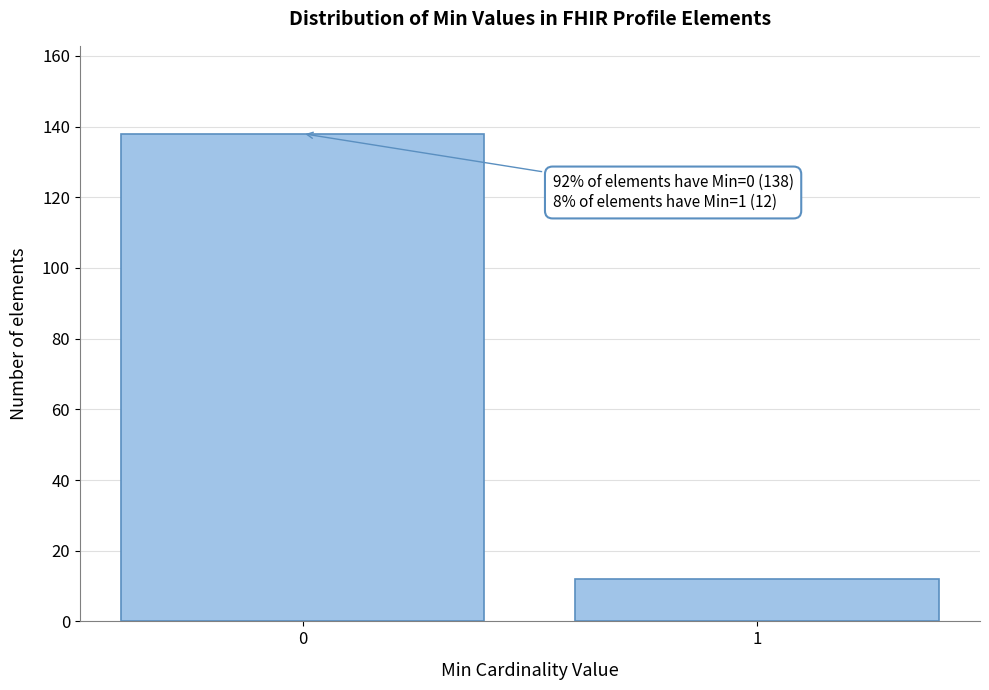

Reading left to right, transcribe all the data shown in this chart.

138	12